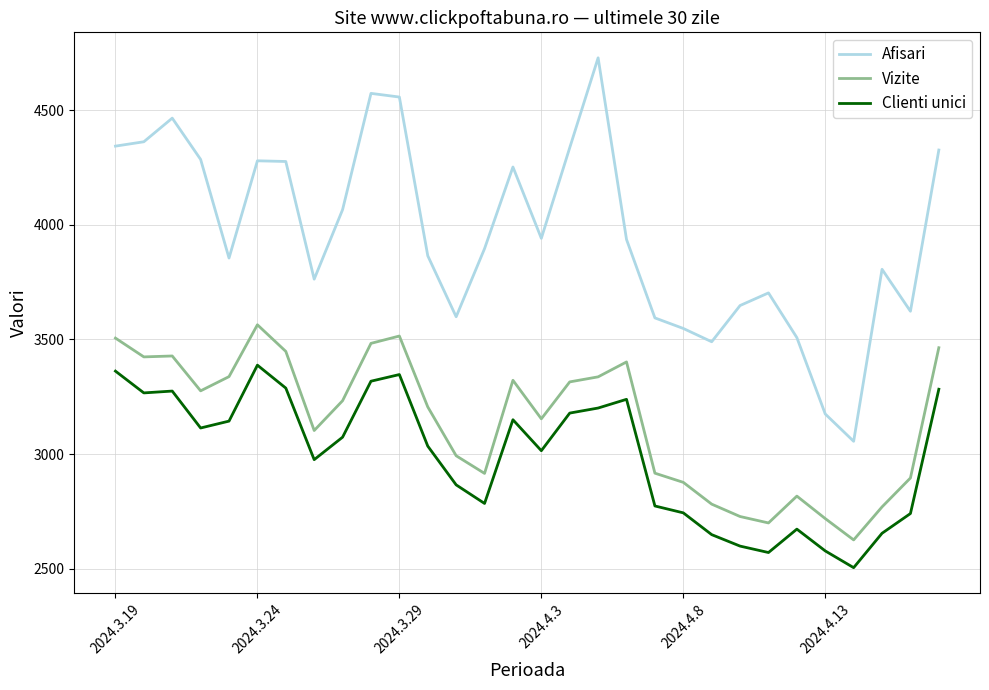

What is the lowest value of the Afisari series?

3056